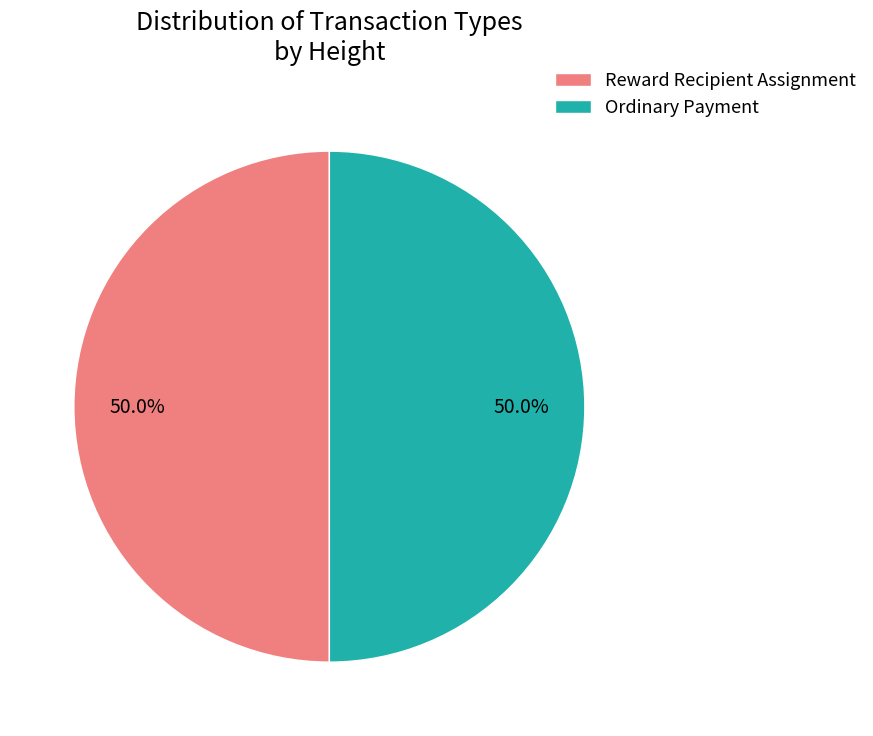

Count the number of slices in the pie.

2